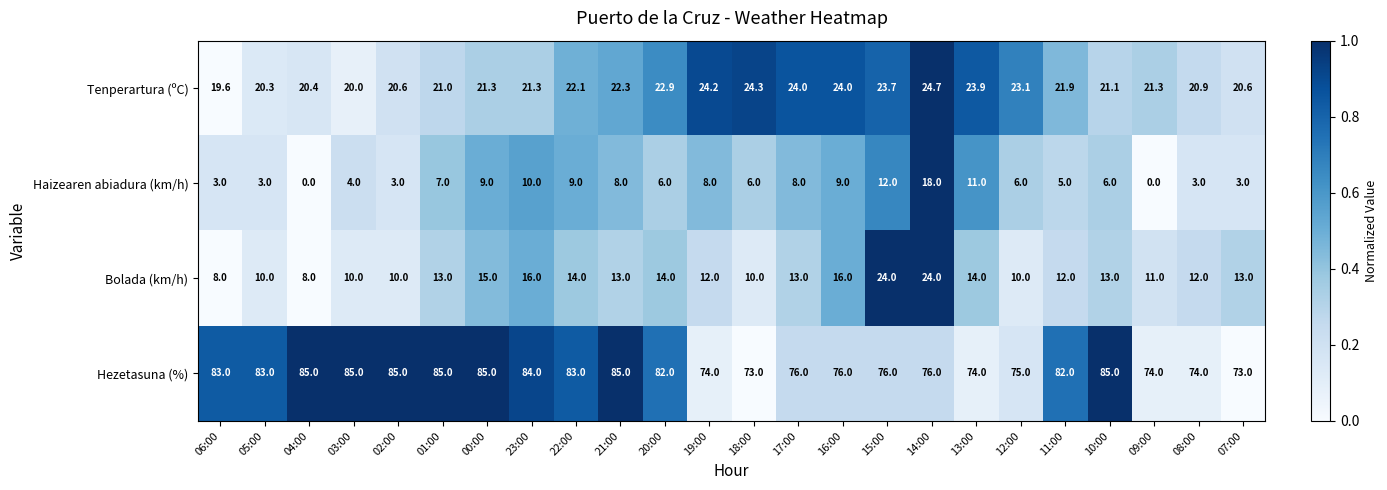

True or false: Tenperartura (ºC) has a value of 22.9 at 20:00.

True